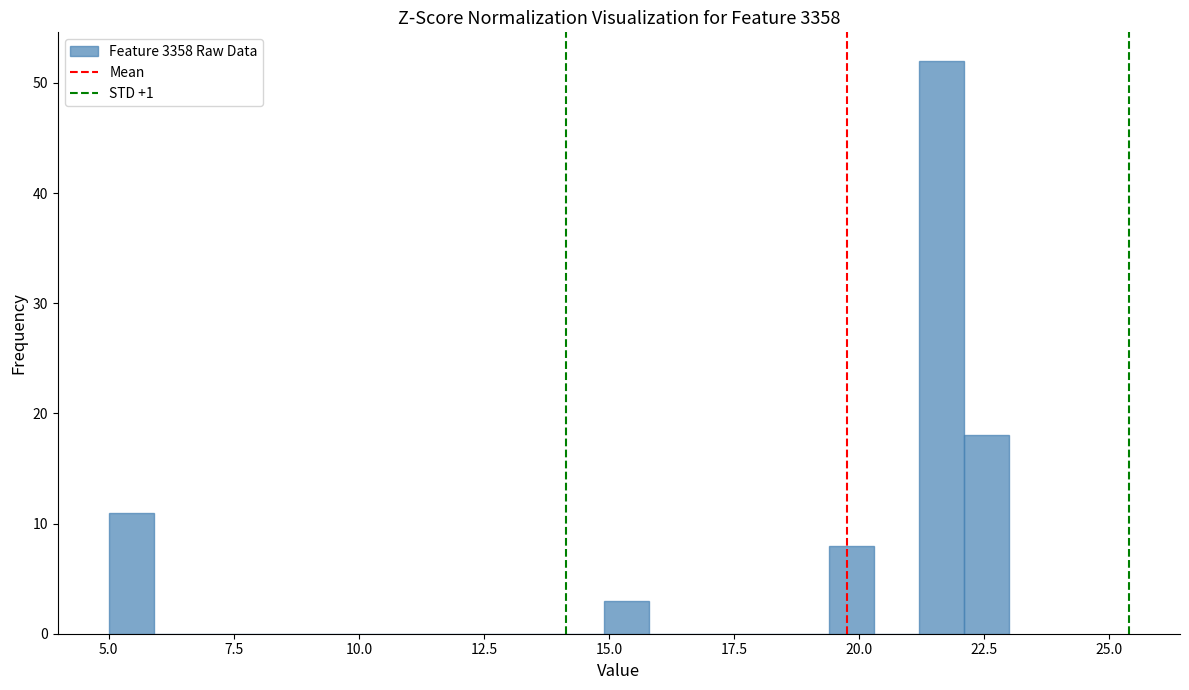

Read against the x-axis, roughly where is the centre of the tallest bar?

21.5